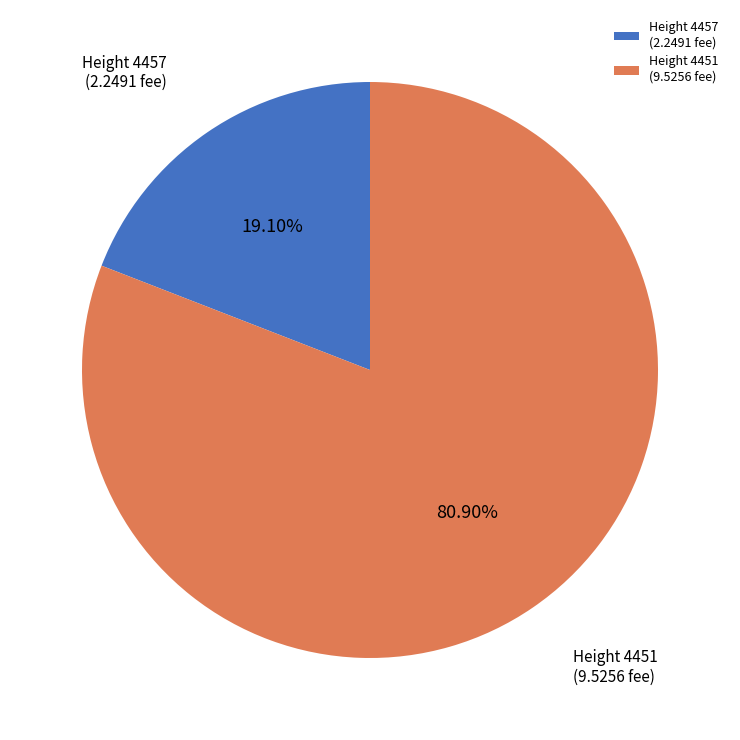

How many slices are in this pie chart?

2